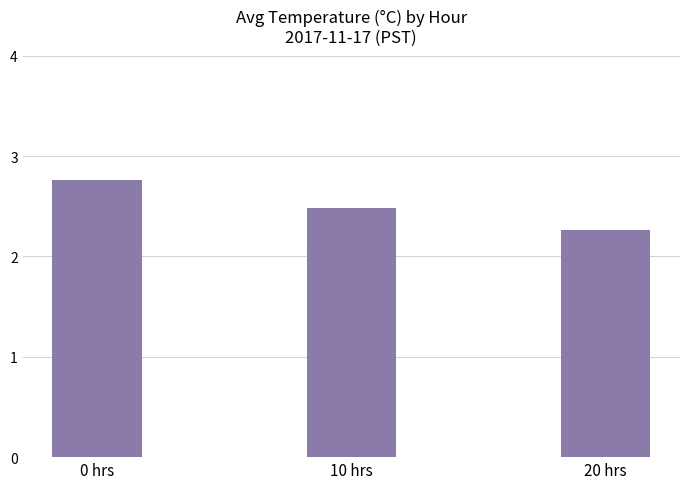

List the labels in order of value, largest first.

0 hrs, 10 hrs, 20 hrs